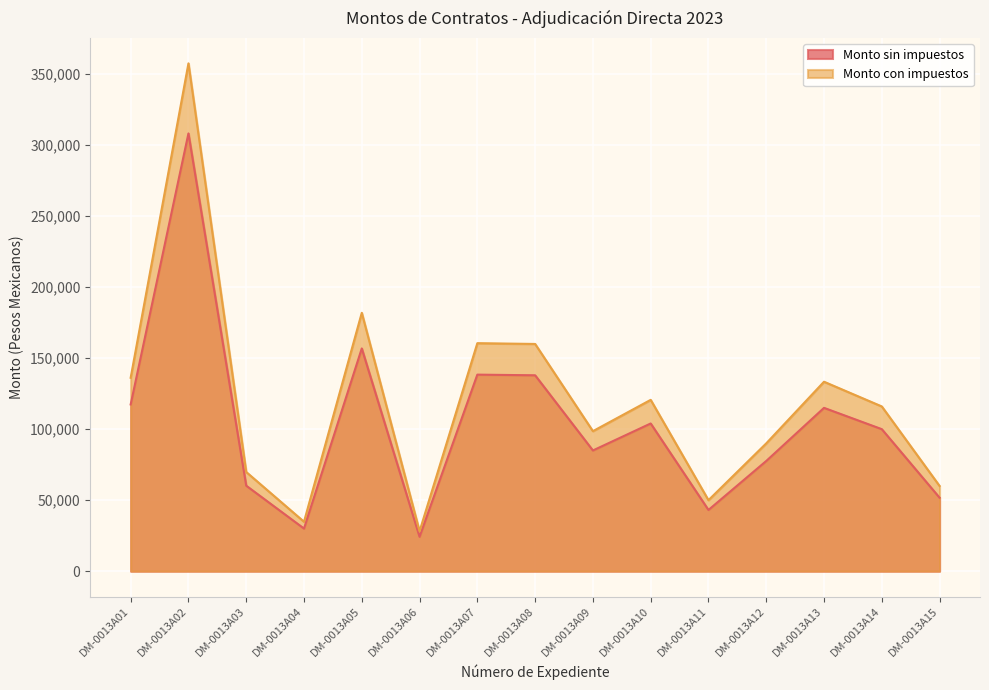

Between DM-0013A10 and DM-0013A12, which is larger?

DM-0013A10